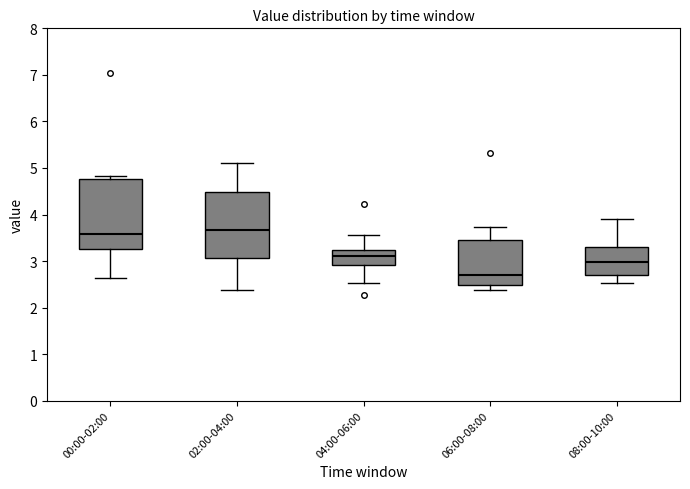

Where does the upper whisker of the box for 08:00-10:00 end on the y-axis? The values are not printed on the chart, so give them approximately, as read against the axis.

3.9